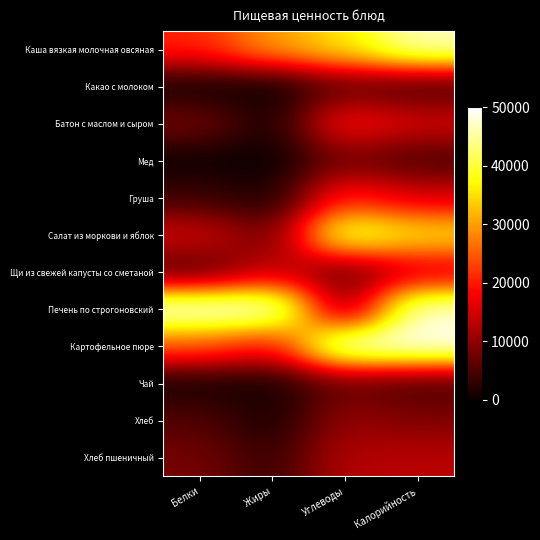

Between Белки and Углеводы, which is larger?

Углеводы